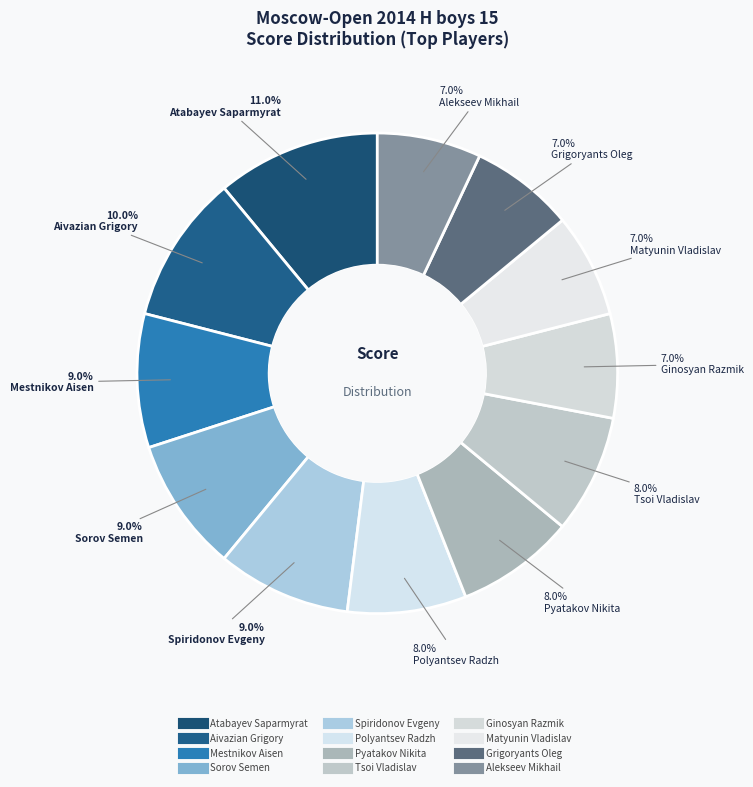

How many segments does this pie chart have?

12